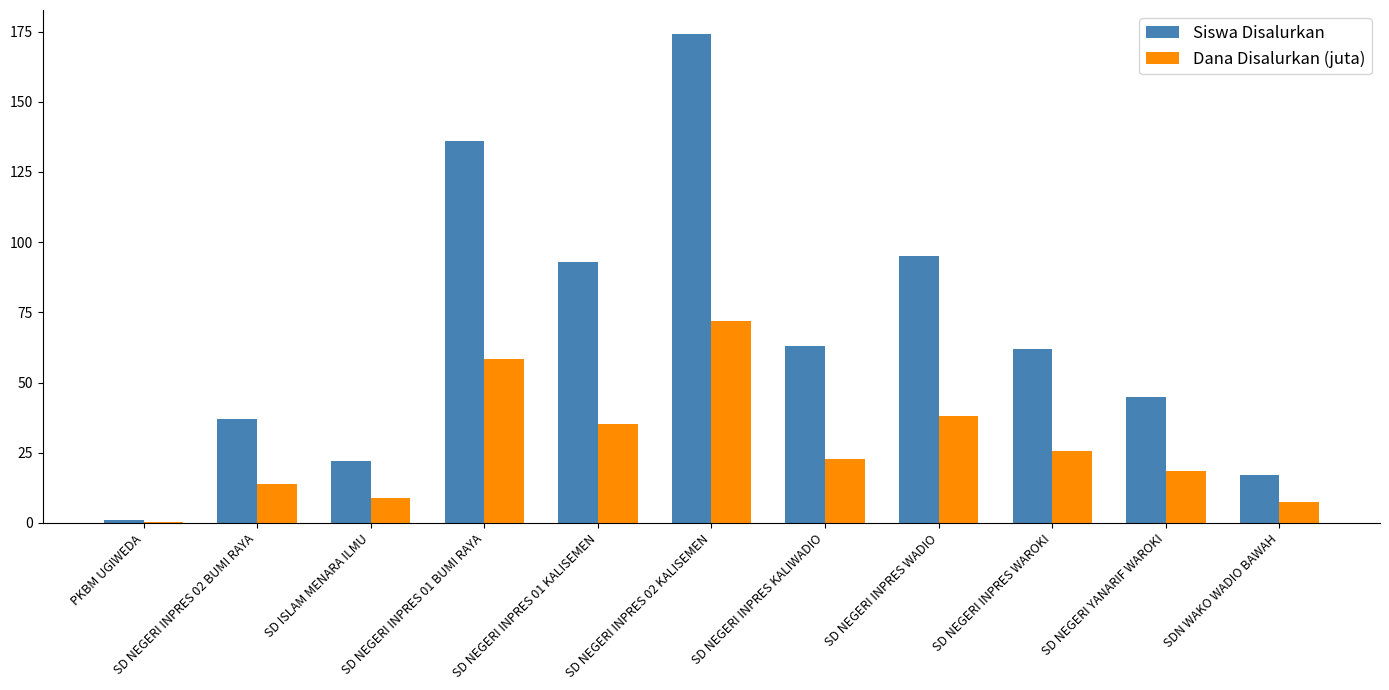

The value of Siswa Disalurkan at SD NEGERI INPRES 02 KALISEMEN is 174.0. True or false?

True